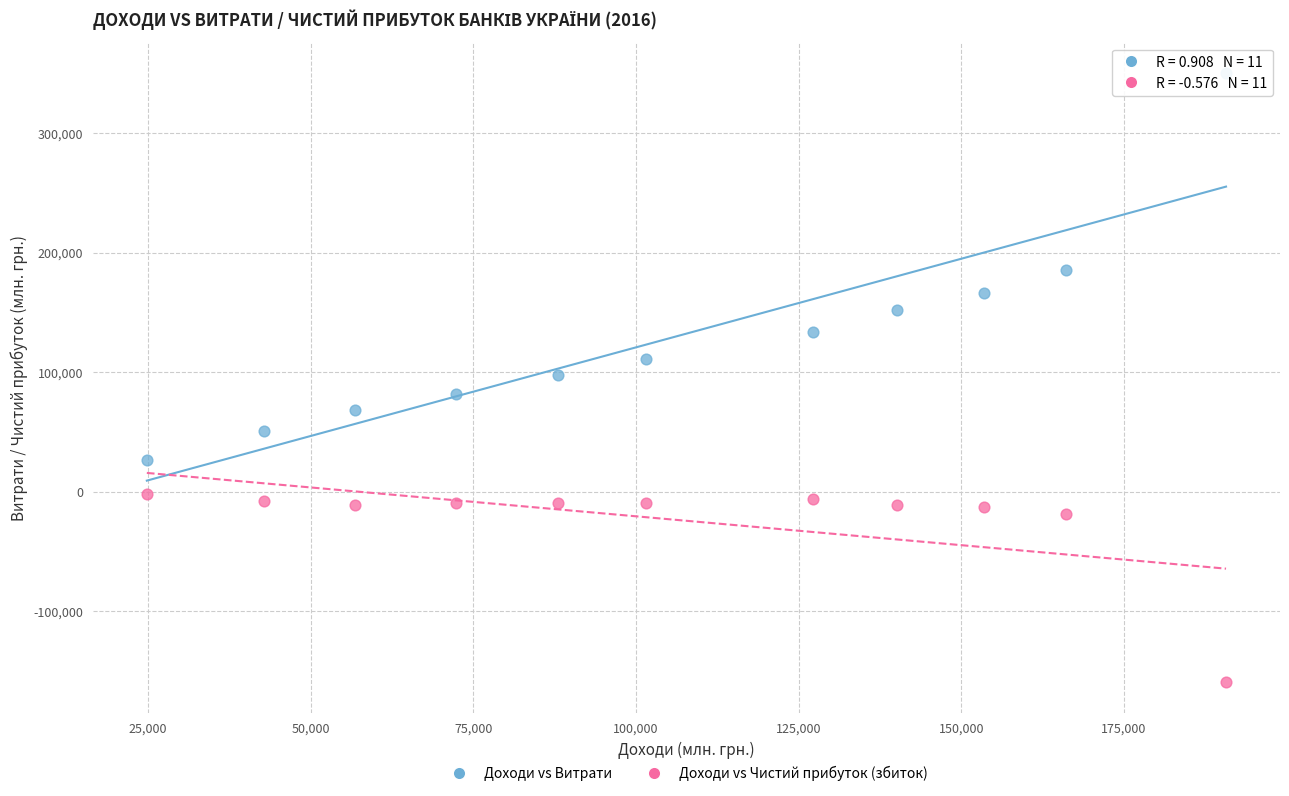

Which series has the largest Y range (max minus min)?

Доходи vs Витрати